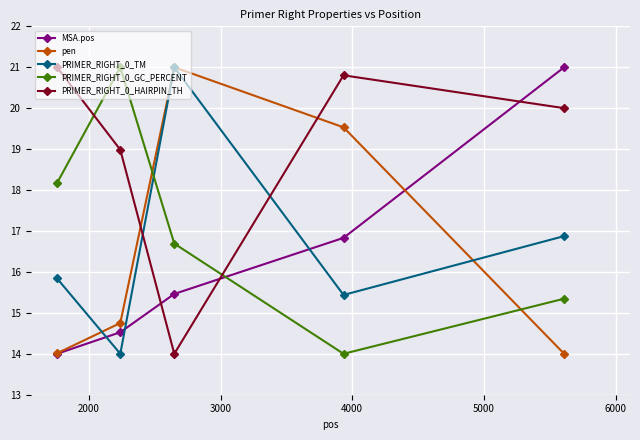

After their last crossing, which series has the higher values: pen or PRIMER_RIGHT_0_GC_PERCENT?

PRIMER_RIGHT_0_GC_PERCENT